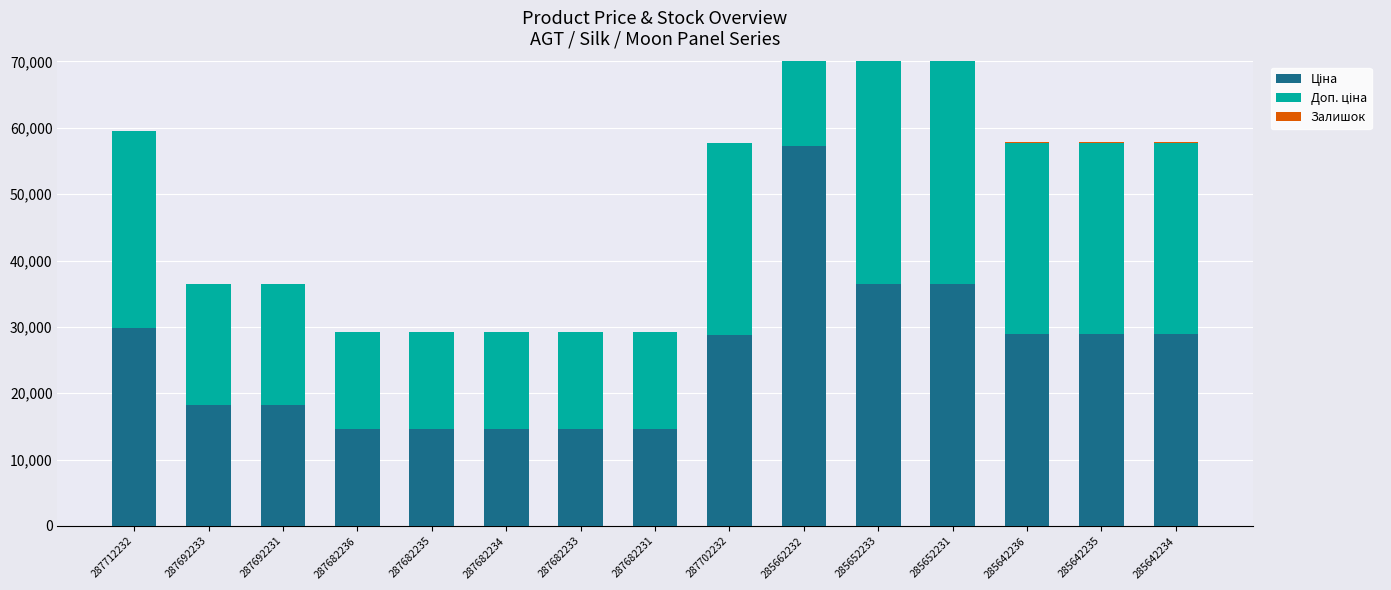

At 287682236, list the series in order from smallest to largest.

Залишок, Ціна, Доп. ціна